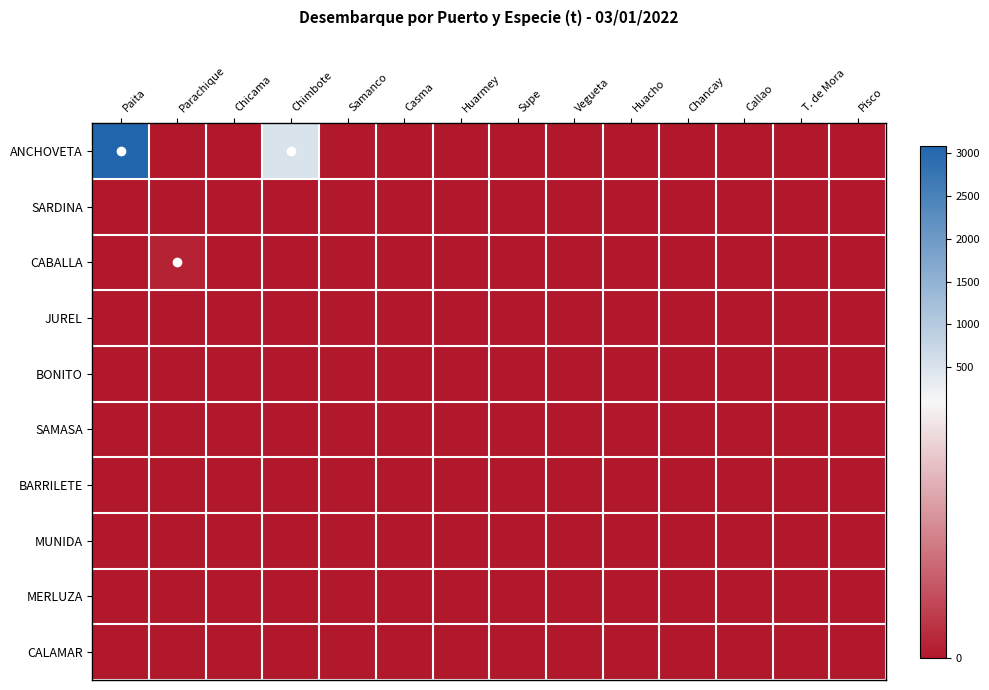

Which series has the largest range (max minus min)?

ANCHOVETA